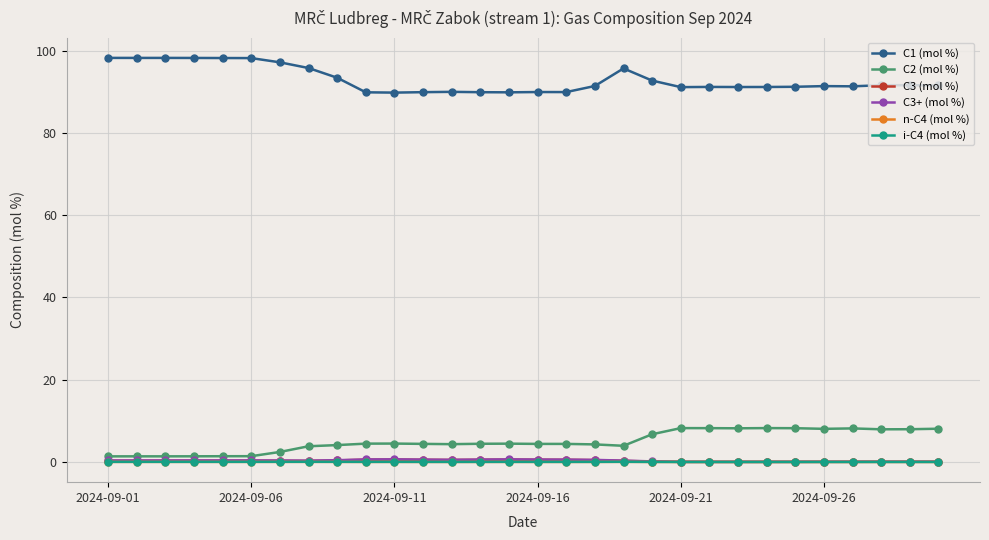

True or false: C1 (mol %) has more than 0 points higher than both neighbors.

True